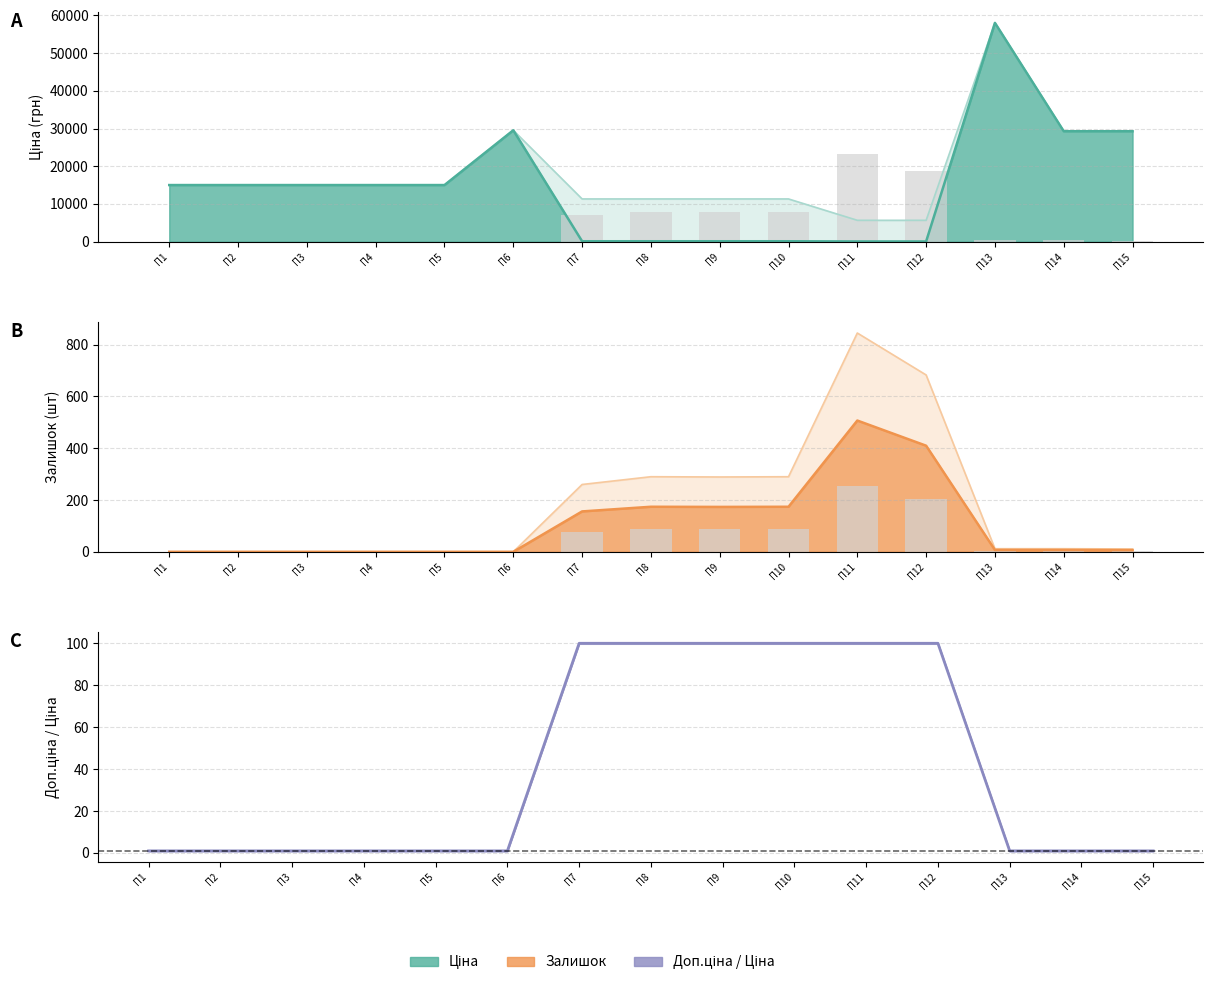

Where does the Залишок (bar) series first go above 3?

П7